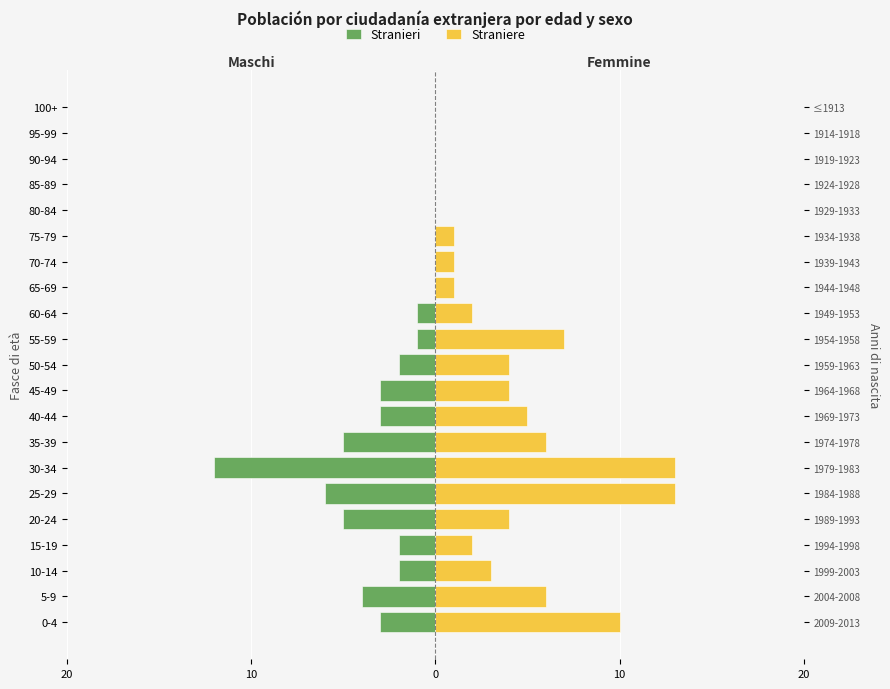

What is the greatest value displayed?

13